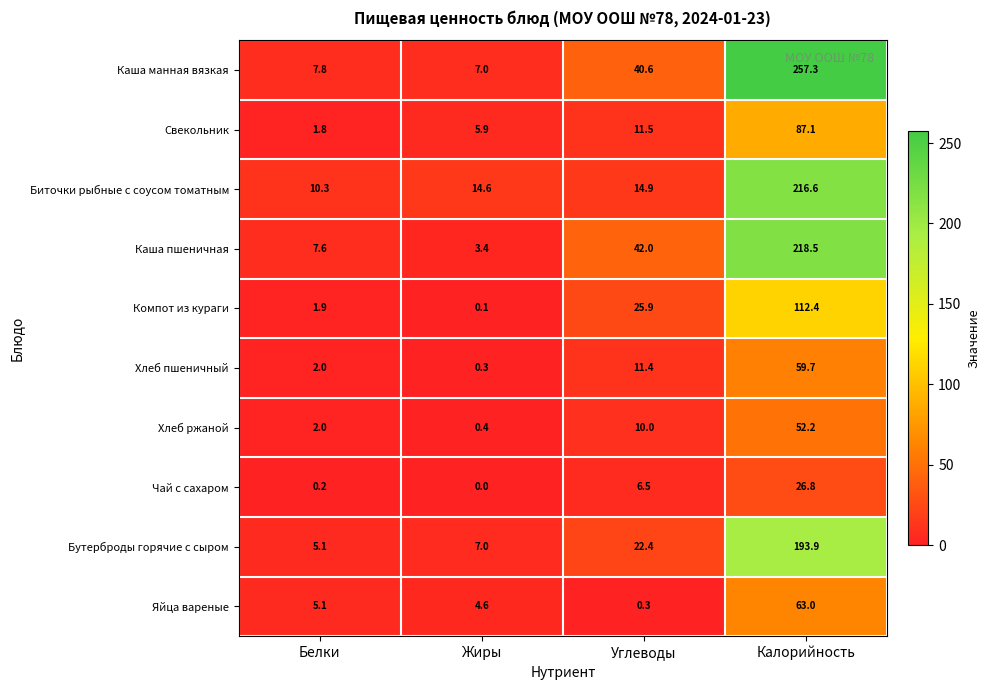

What is the sum of the Компот из кураги values at Жиры and Белки?

2.0